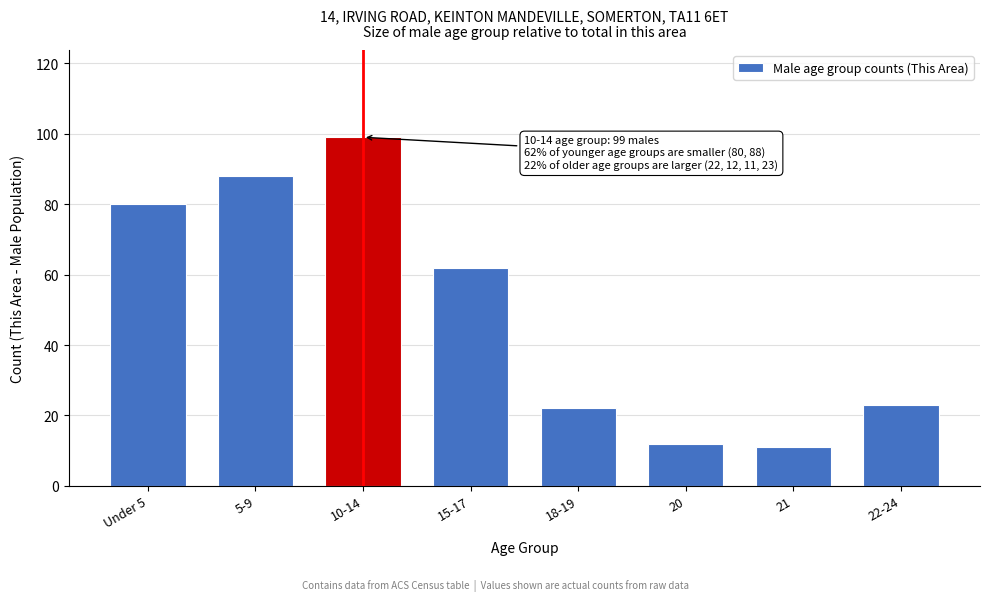

Reading left to right, list all the values displayed in this chart.

Under 5=80	5-9=88	10-14=99	15-17=62	18-19=22	20=12	21=11	22-24=23